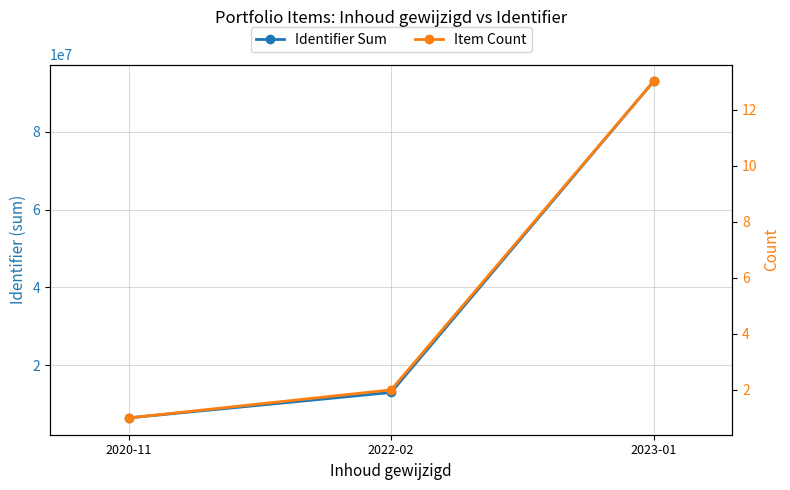

Is this an area chart (filled region under the line)?

No